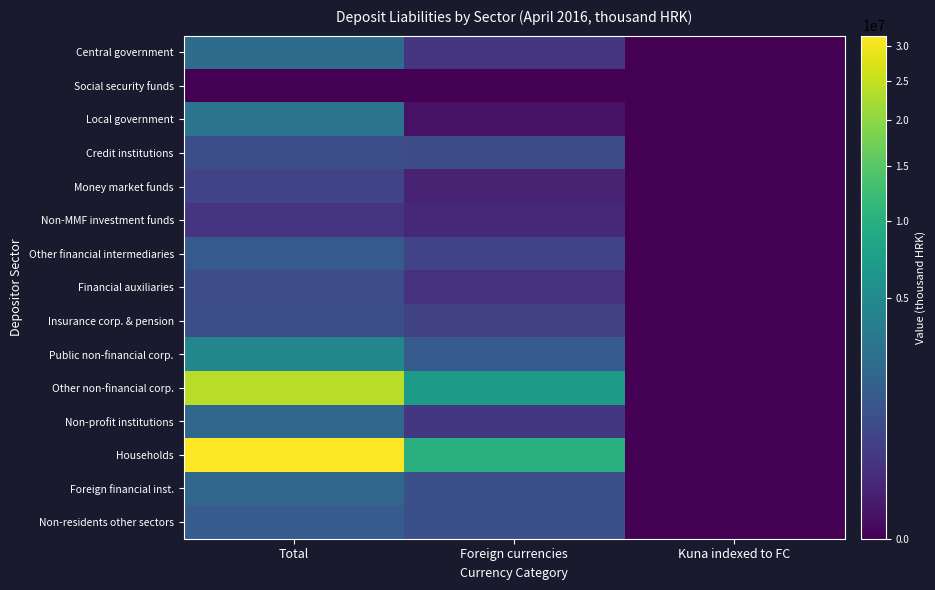

List the series in order of their peak value, lowest first.

Social security funds, Non-MMF investment funds, Money market funds, Financial auxiliaries, Credit institutions, Insurance corp. & pension, Other financial intermediaries, Non-residents other sectors, Non-profit institutions, Foreign financial inst., Central government, Local government, Public non-financial corp., Other non-financial corp., Households